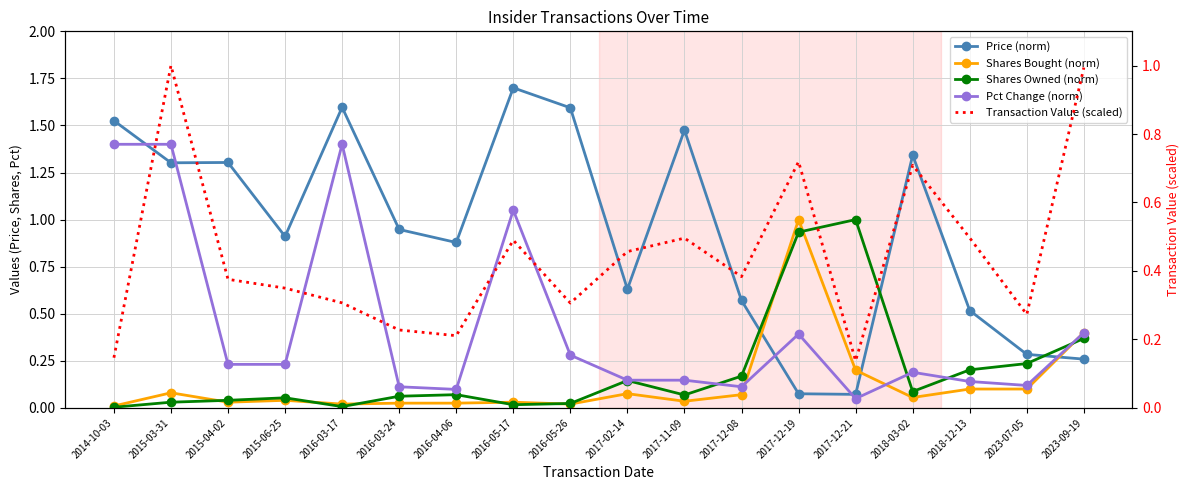

How many data points does each series have?

18